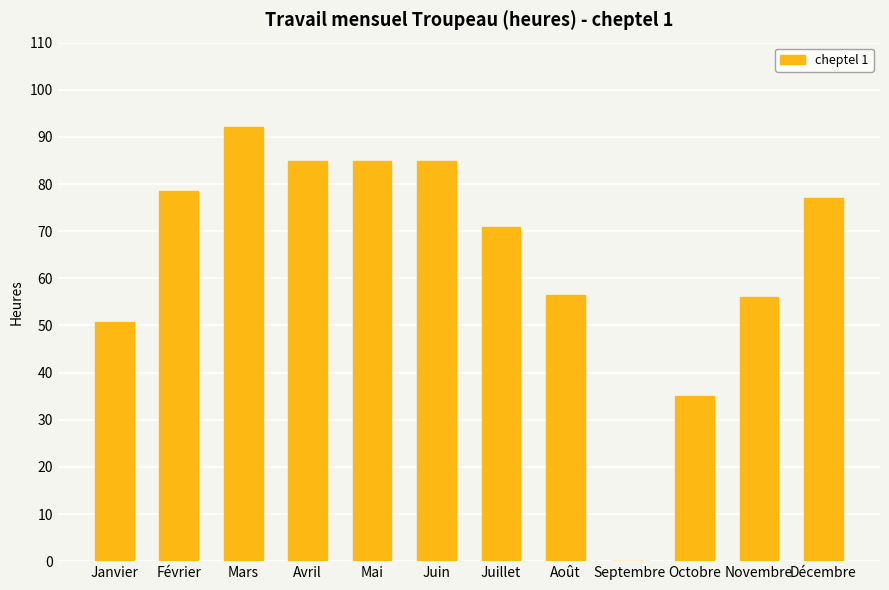

At which category does the chart reach its peak across all series?

Mars